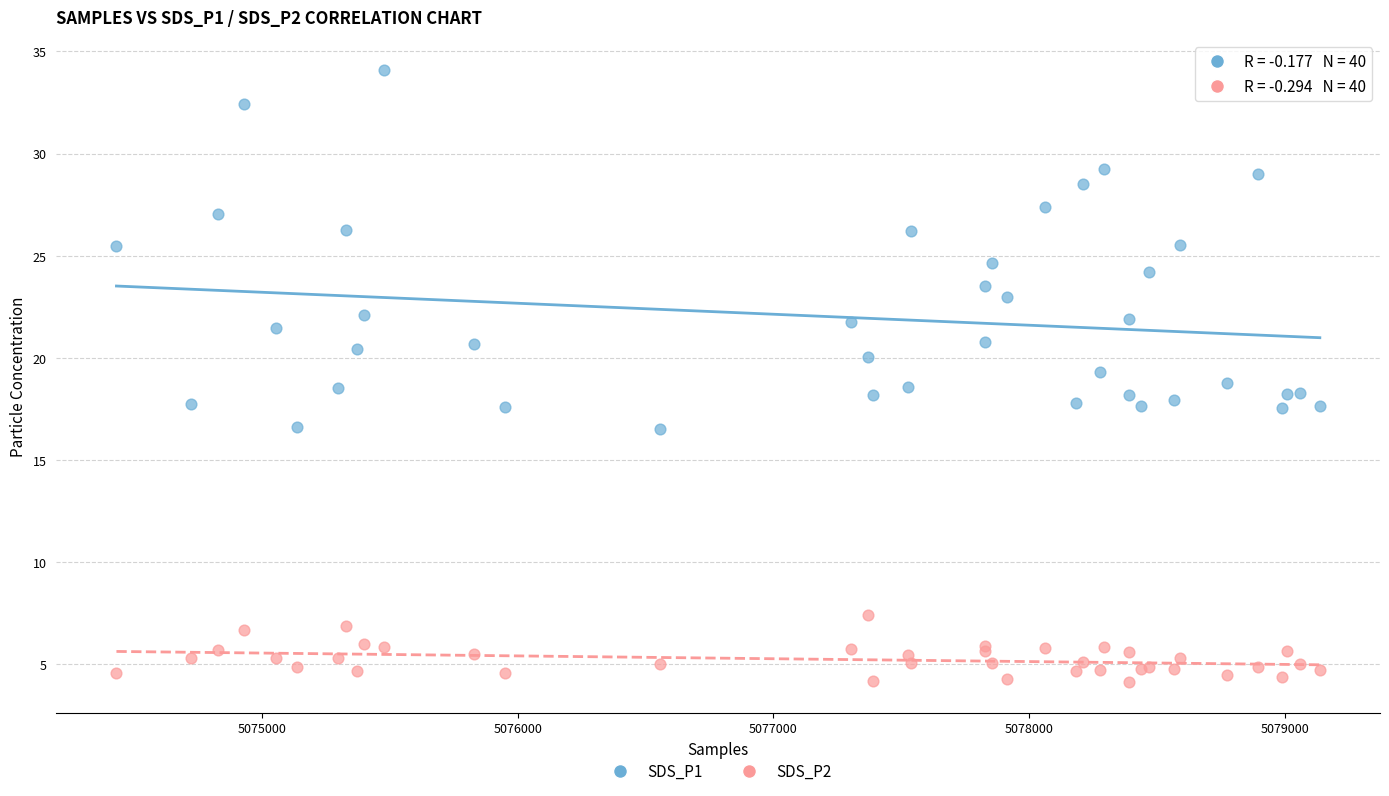

Which series reaches the minimum Y coordinate?

SDS_P2